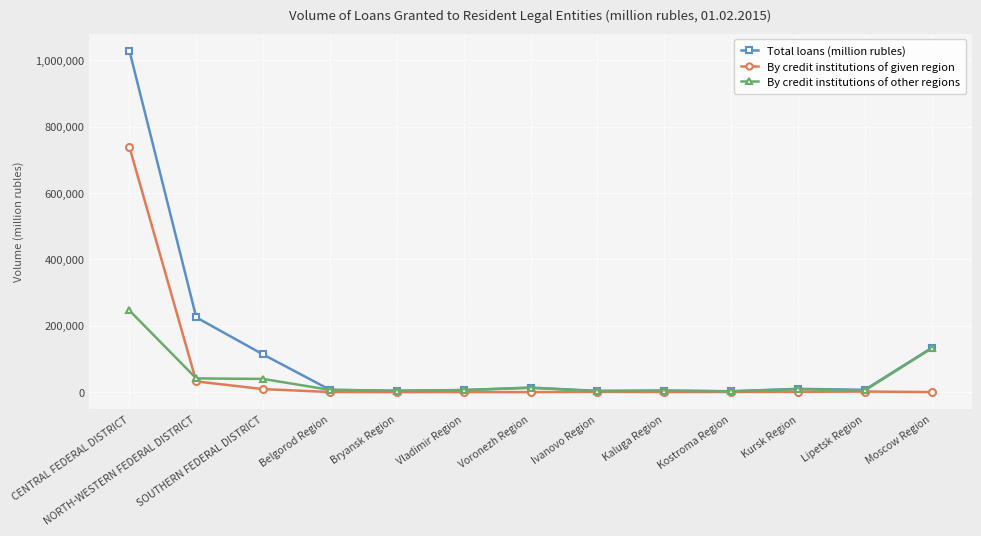

List the series in order of their peak value, lowest first.

By credit institutions of other regions, By credit institutions of given region, Total loans (million rubles)